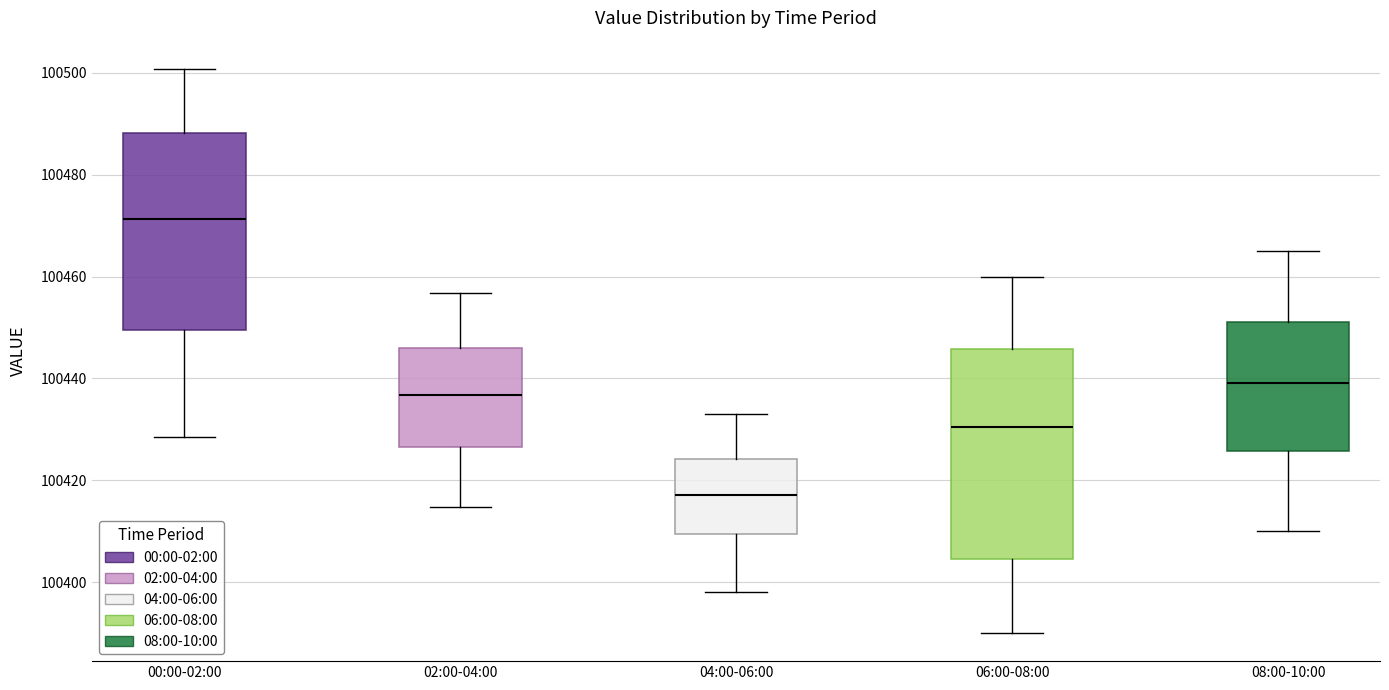

Reading left to right, read every box against the y-axis: the position of its median line, the range the box covers, and the ends of its whiskers. The values are not printed on the chart, so give them approximately, as read against the axis.

00:00-02:00: median 100472, box 100450 to 100488, whiskers 100428 to 100500
02:00-04:00: median 100436, box 100426 to 100446, whiskers 100414 to 100456
04:00-06:00: median 100418, box 100410 to 100424, whiskers 100398 to 100434
06:00-08:00: median 100430, box 100404 to 100446, whiskers 100390 to 100460
08:00-10:00: median 100440, box 100426 to 100452, whiskers 100410 to 100466